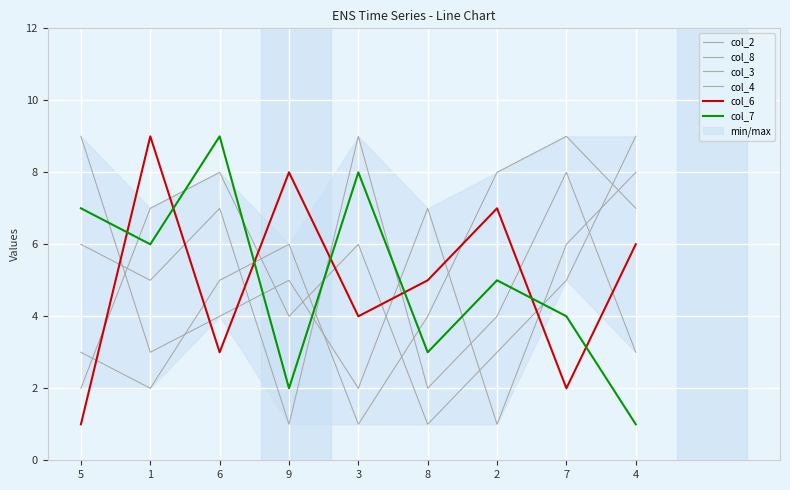

How many times do col_6 and col_4 cross each other?

7